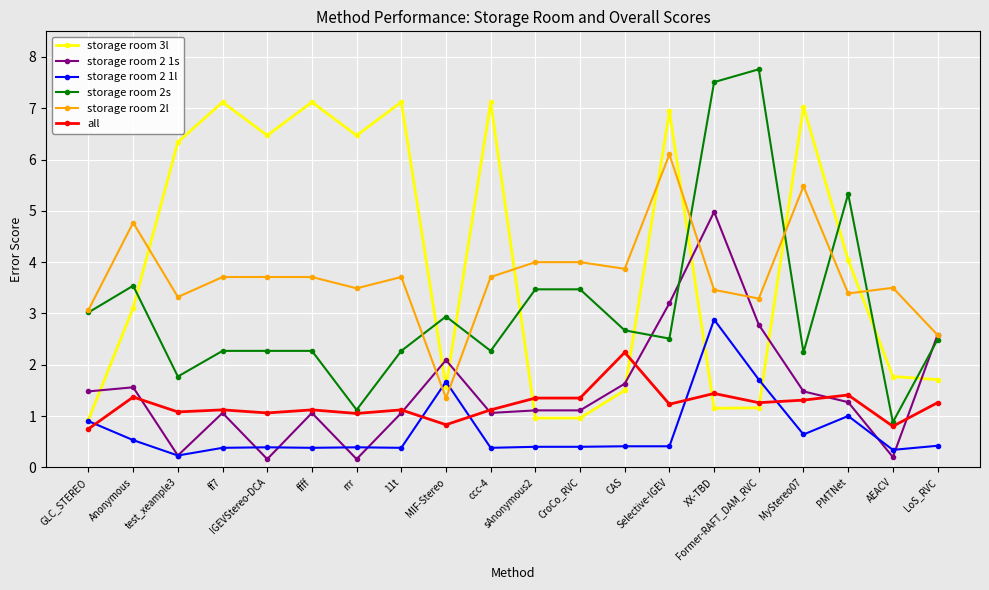

What is the value of the all point at the 9th from the left?

0.8